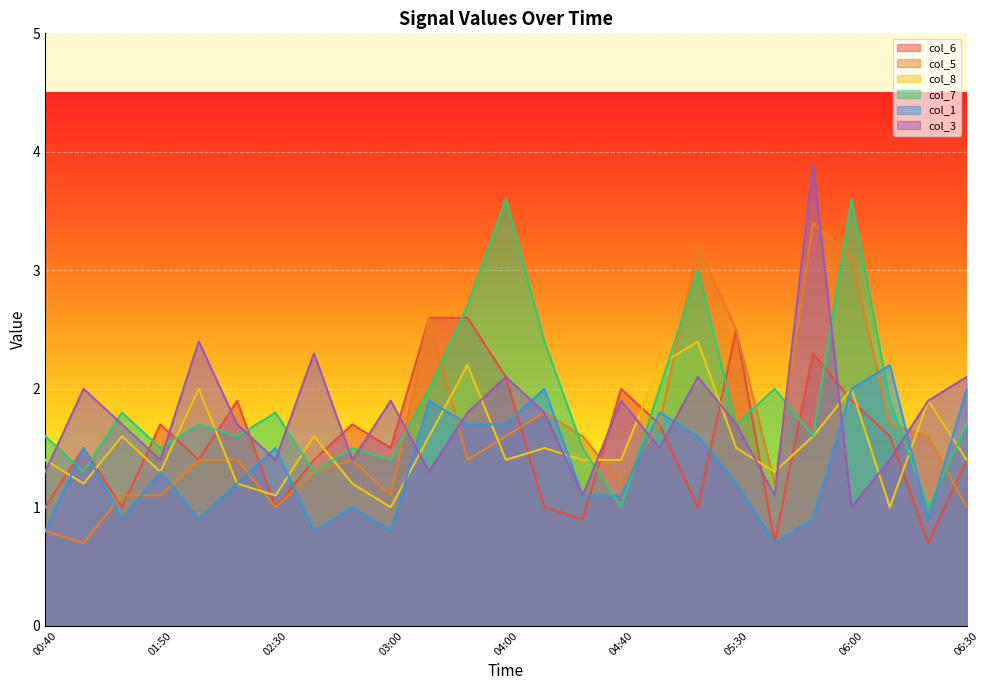

Which has a higher value, 01:50 or 05:30?

05:30